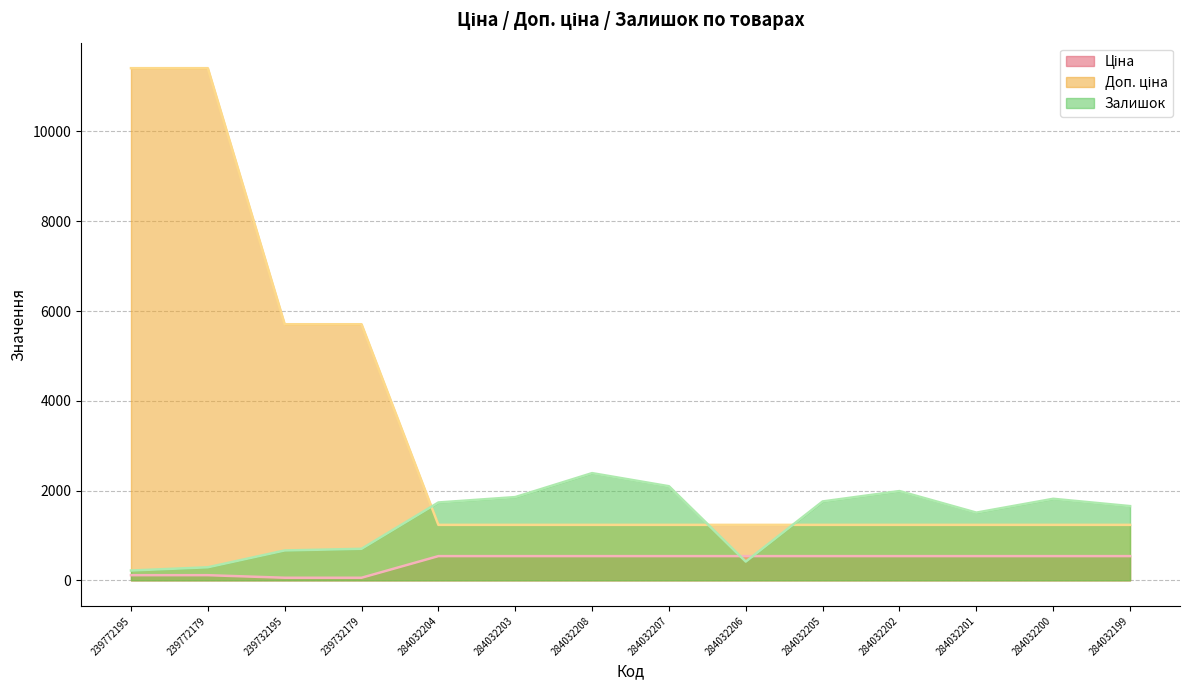

Reading right to left, transcribe all the data shown in this chart.

Ціна: 539.0	539.0	539.0	539.0	539.0	539.0	539.0	539.0	539.0	539.0	57.0	57.0	114.1	114.1
Доп. ціна: 1235.4	1235.4	1235.4	1235.4	1235.4	1235.4	1235.4	1235.4	1235.4	1235.4	5705.0	5705.0	11410.0	11410.0
Залишок: 1653.0	1816.0	1508.0	1988.0	1757.0	417.0	2096.0	2388.0	1854.0	1734.0	702.0	665.0	290.0	218.0